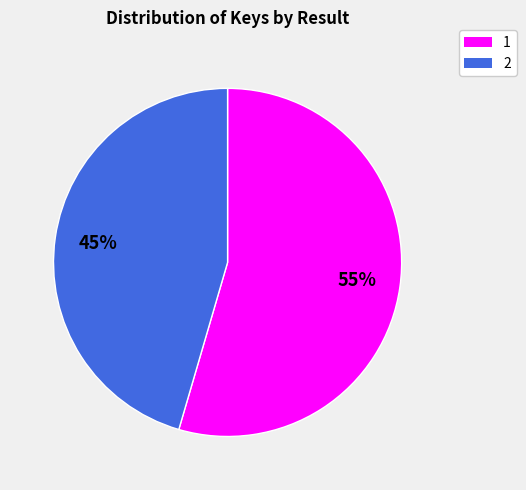

What is the ratio of the value at 2 to the value at 1?

0.8